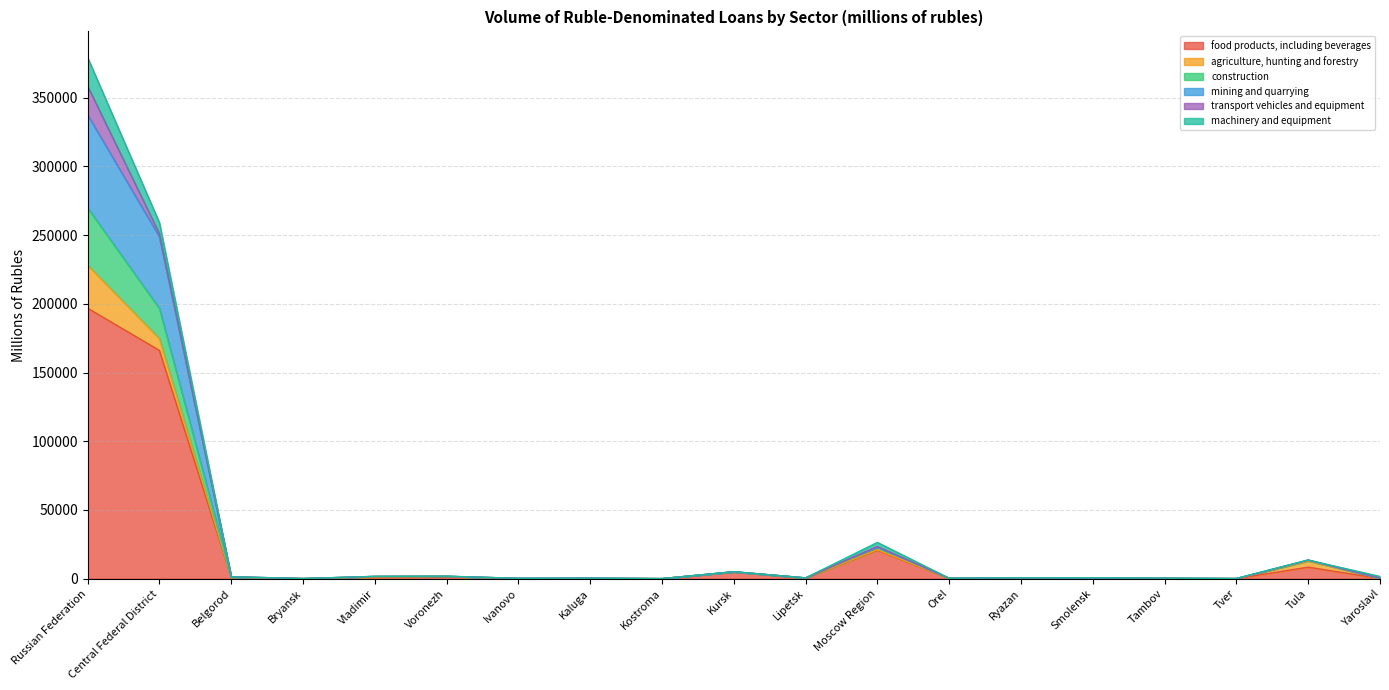

What position from the right is Kursk?

10